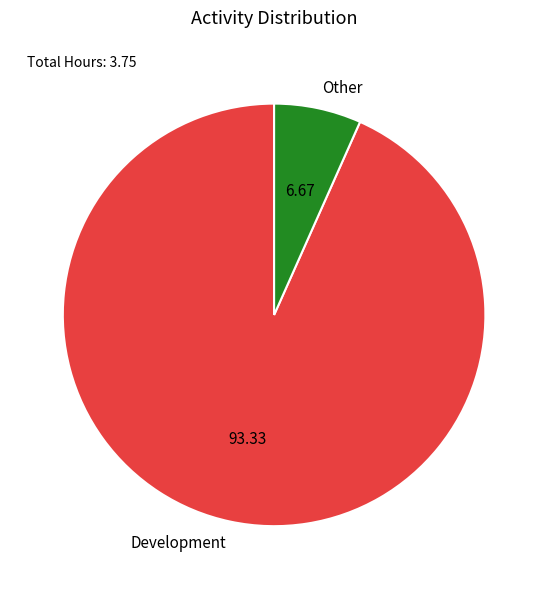

How many slices are in this pie chart?

2